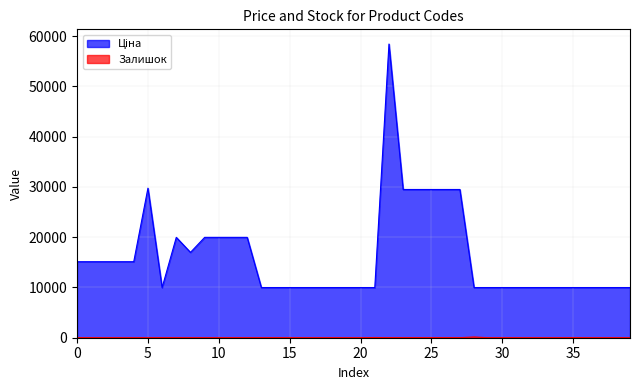

How many interior local valleys does the Залишок series have?

5